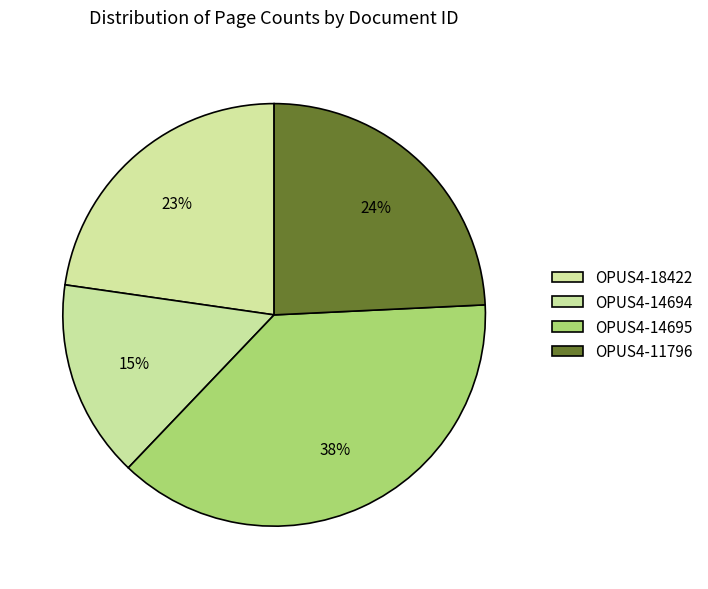

To the nearest percent, what percentage of the pie is OPUS4-14695?

38%